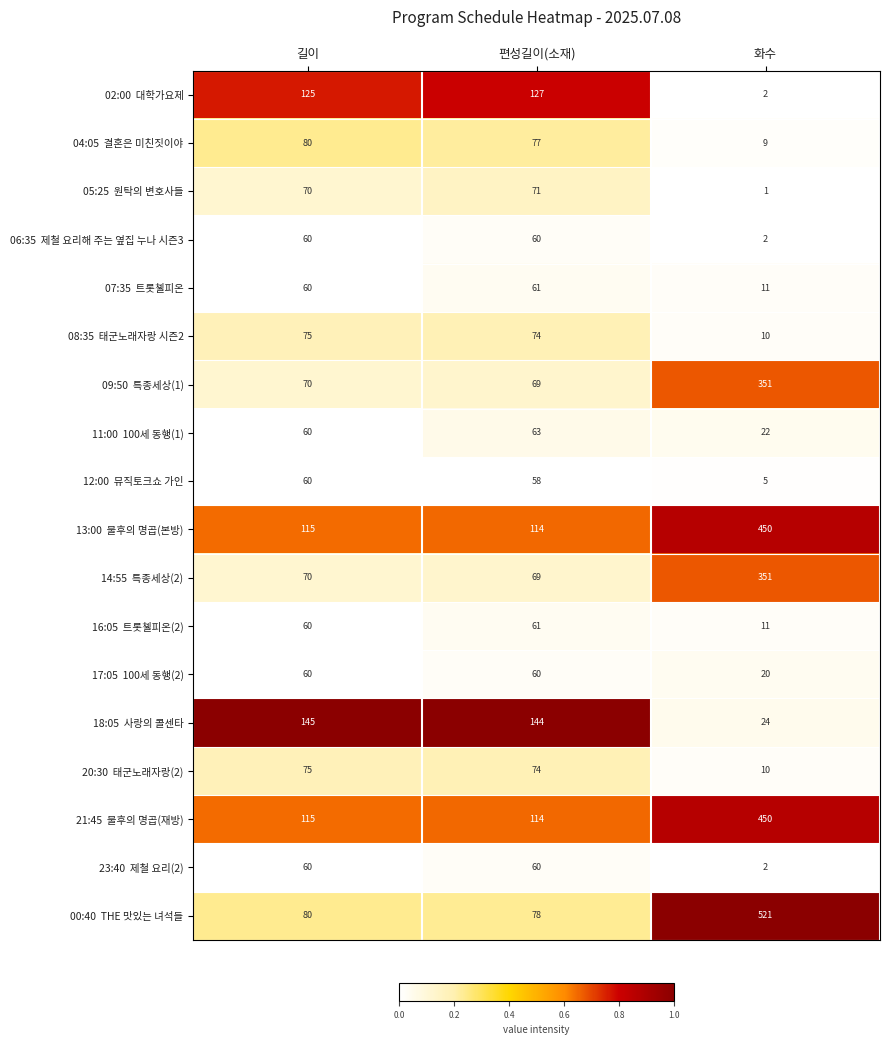

At which category does the chart reach its minimum across all series?

화수